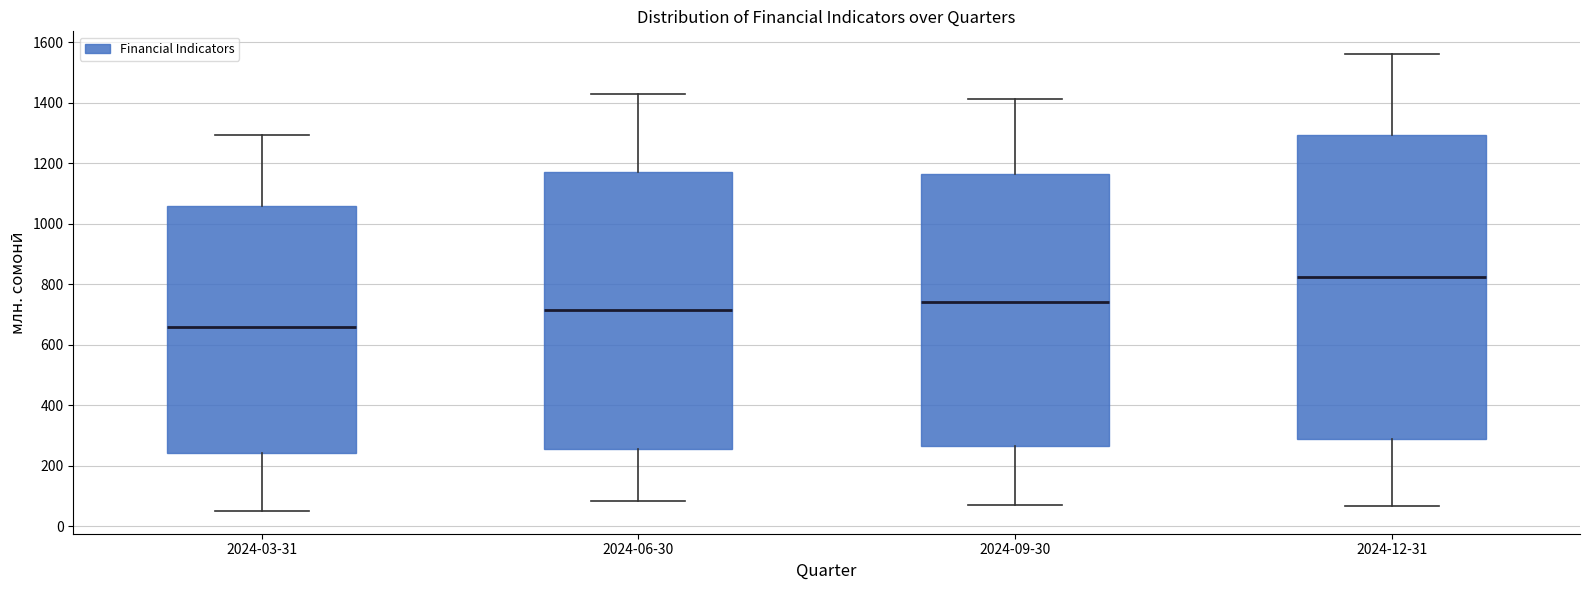

Comparing the boxes themselves (not the whiskers), which one is the tallest?

2024-12-31